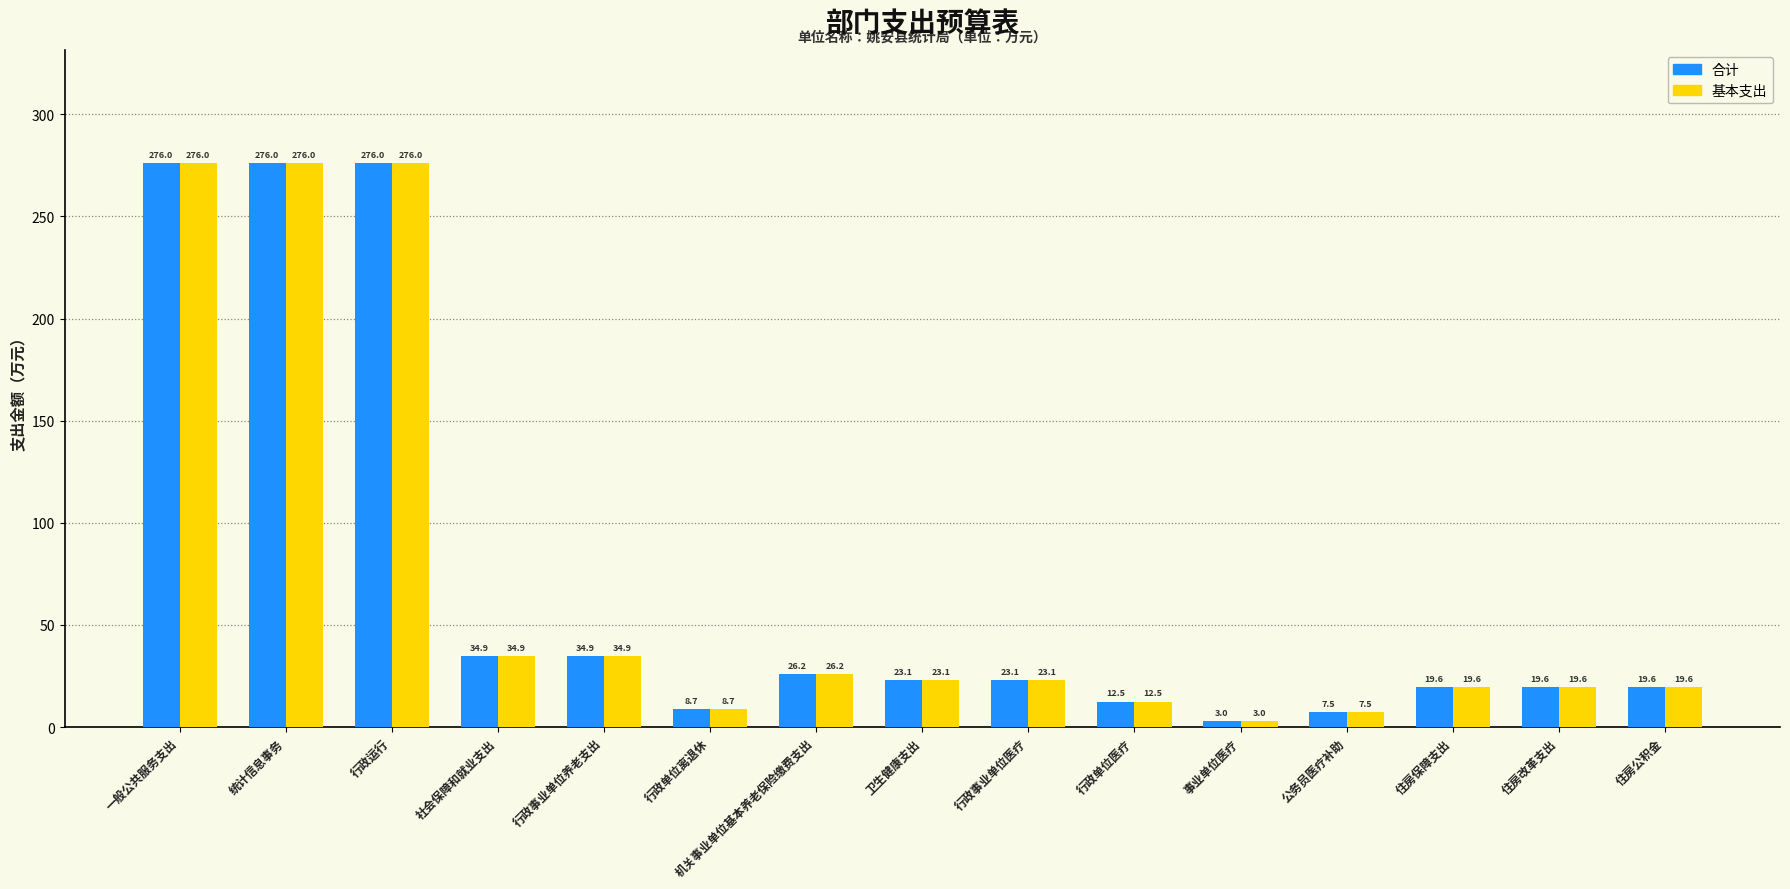

How many bars are there in total?

30